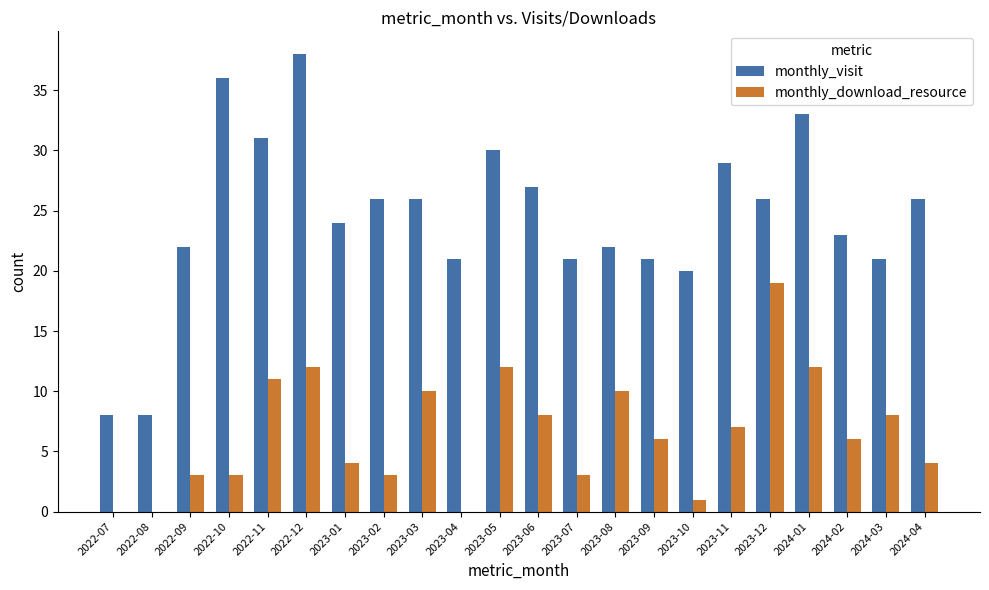

Does the chart contain stacked bars?

No